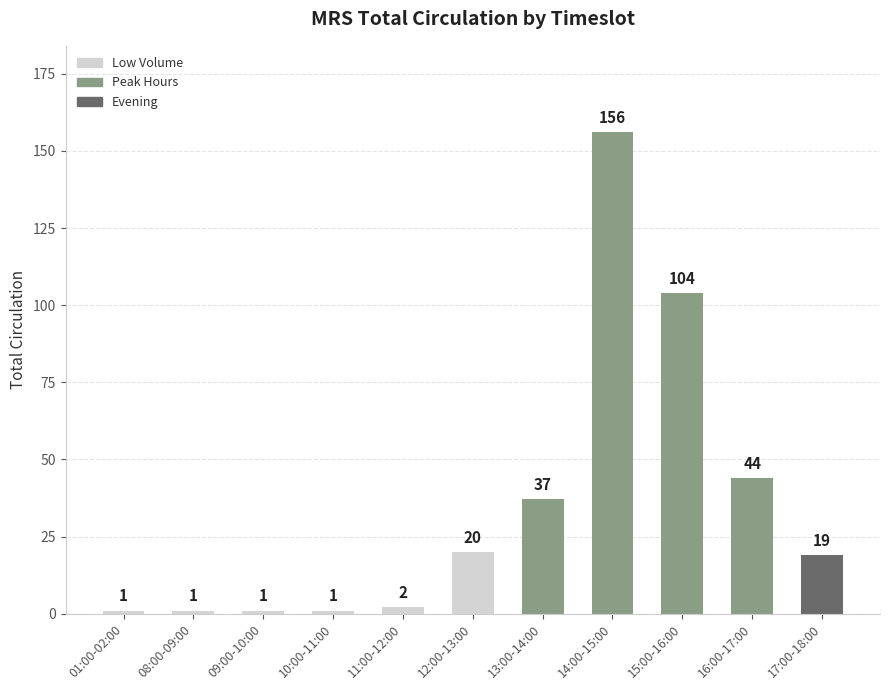

The value at 08:00-09:00 is 1. True or false?

True